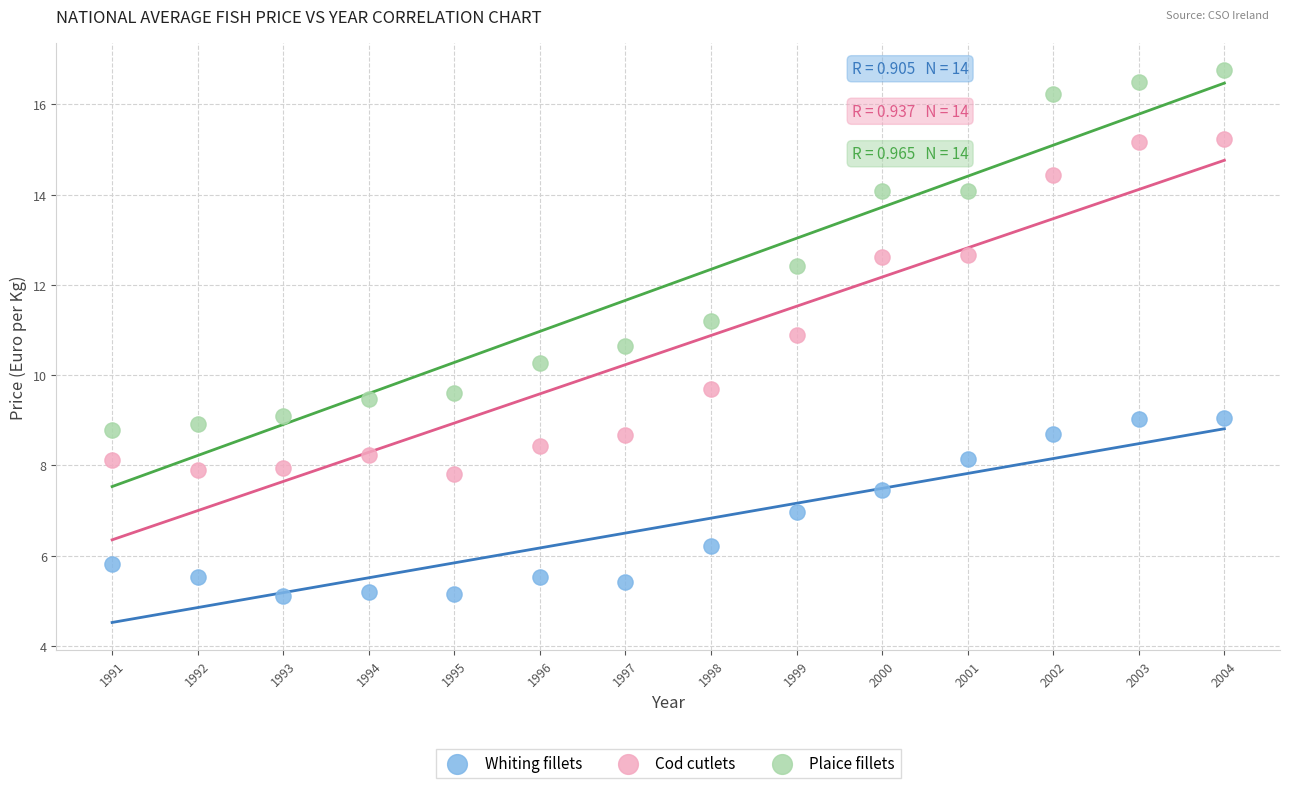

Across all data points, what is the range of Y values (max minus min)?

11.6